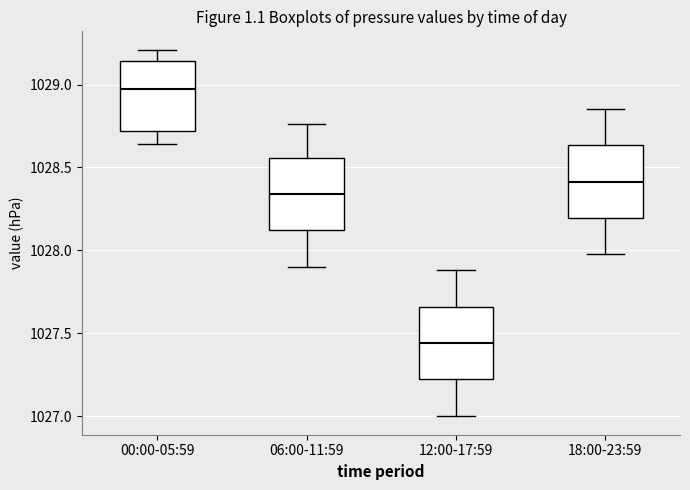

Where does the lower whisker of the box for 18:00-23:59 end on the y-axis? The values are not printed on the chart, so give them approximately, as read against the axis.

1028.00